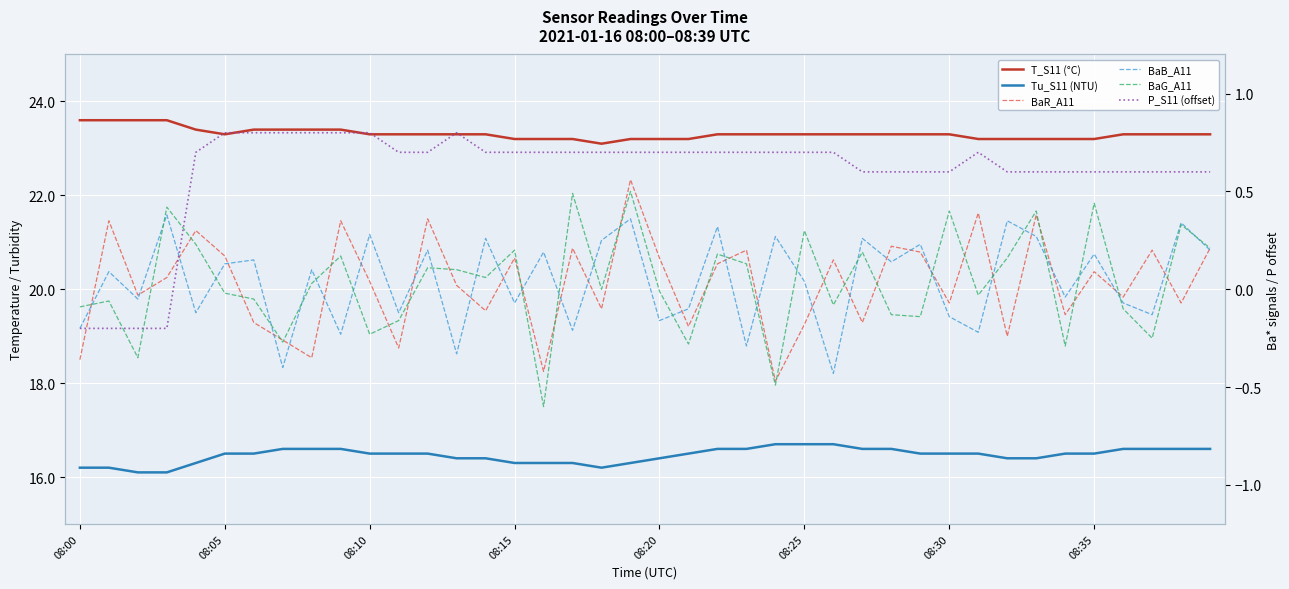

What is the average value of the P_S11 (offset) series?

0.6